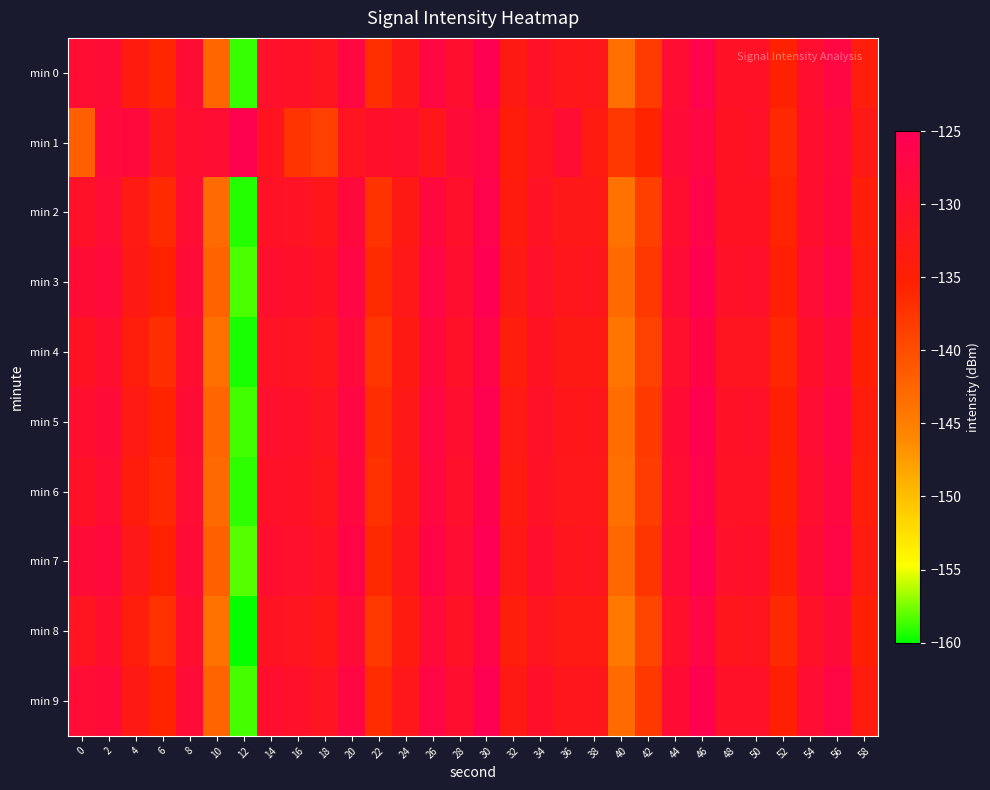

Which category has the lowest value across all series?

12